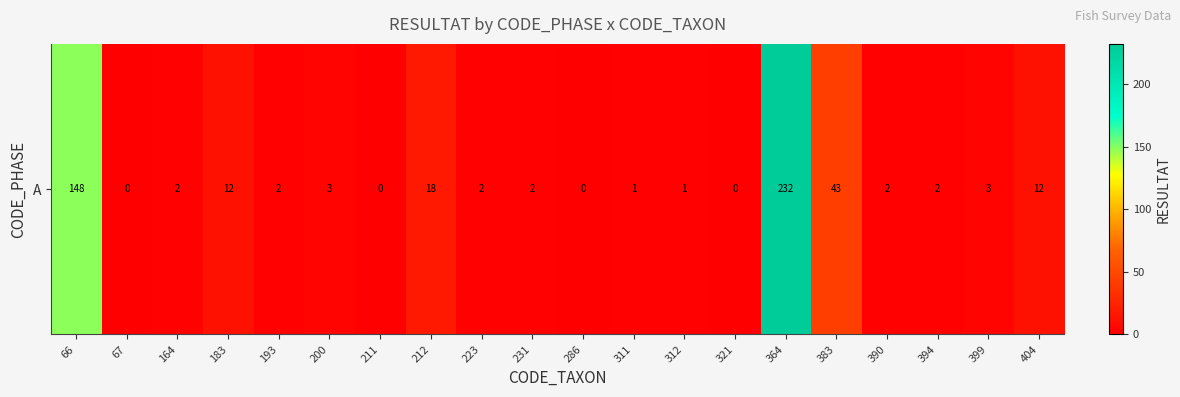

Rank the categories by value from lowest to highest.

67, 211, 286, 321, 311, 312, 164, 193, 223, 231, 390, 394, 200, 399, 183, 404, 212, 383, 66, 364